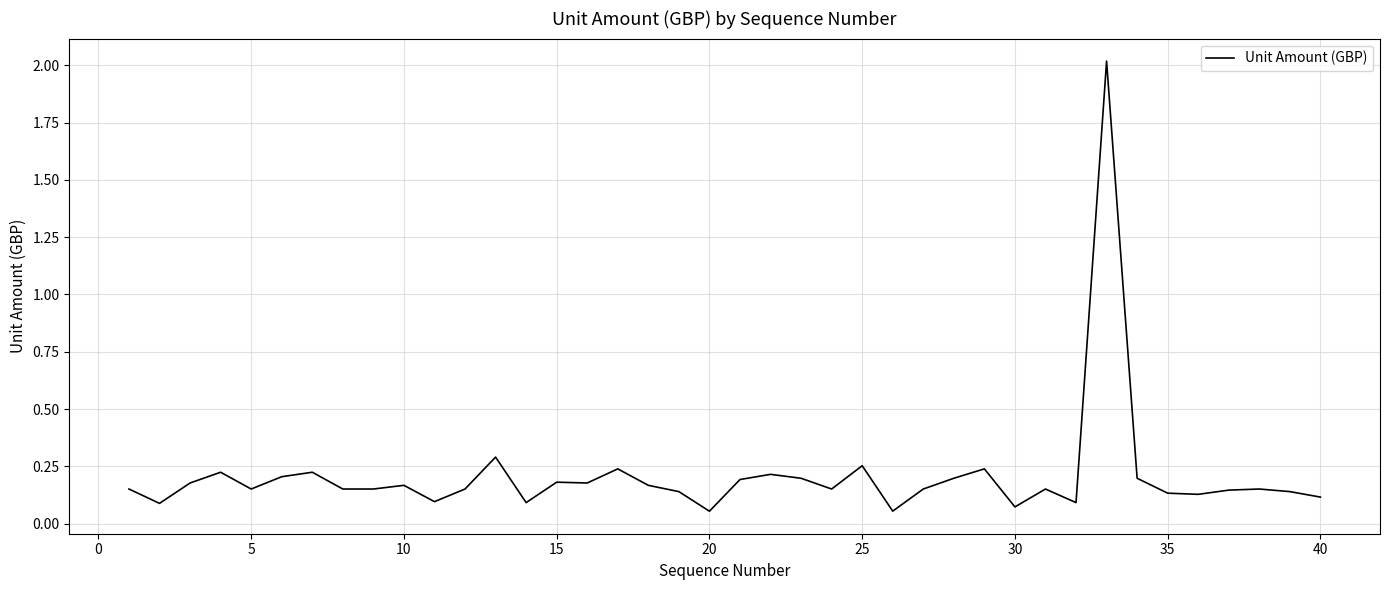

What is the maximum value shown in the chart?

2.0